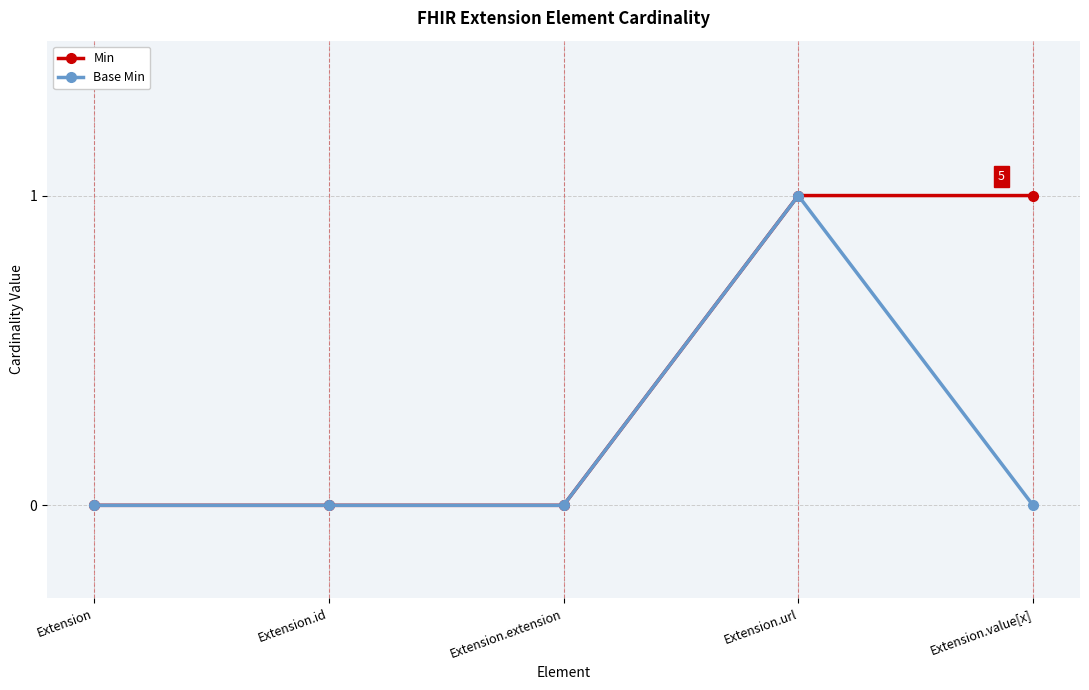

What is the label of the 3rd point from the right?

Extension.extension